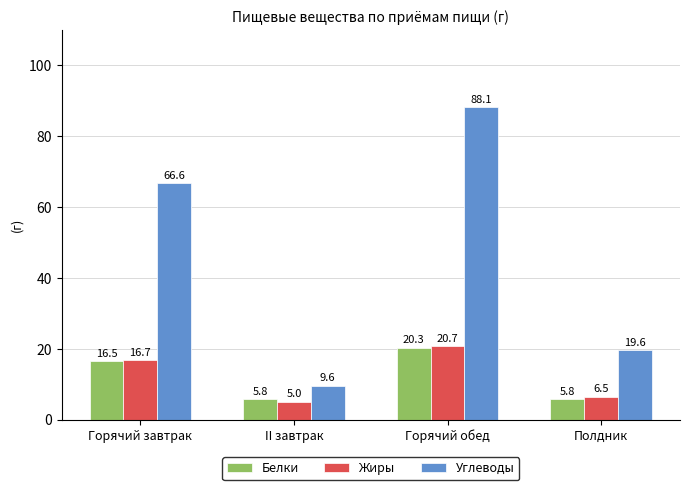

Which series changed the most between Горячий обед and Полдник?

Углеводы